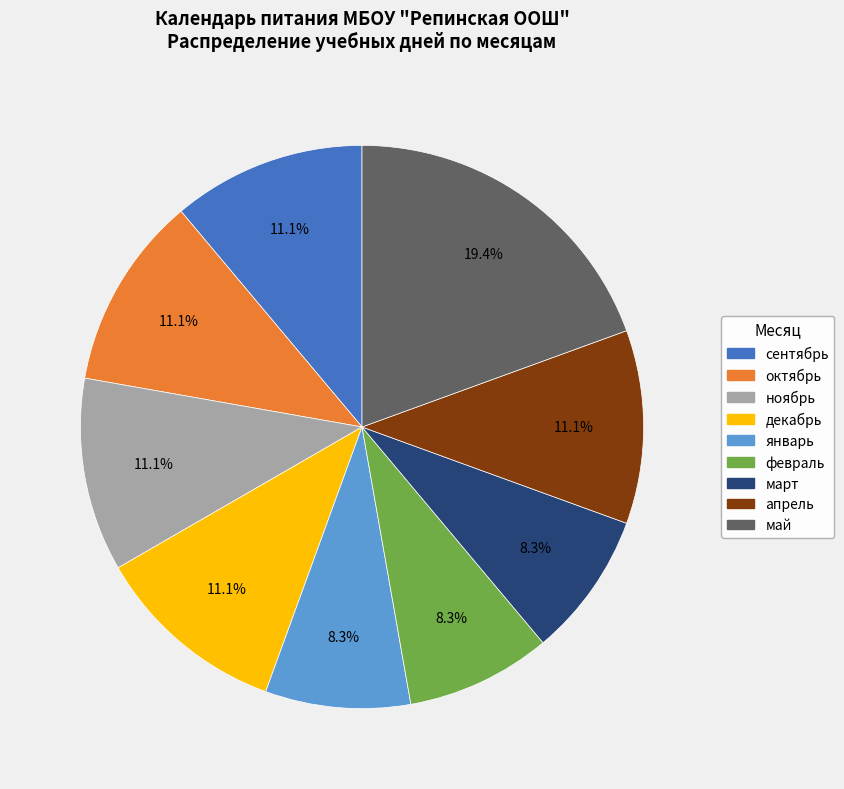

To the nearest percent, what is the average slice percentage?

11%